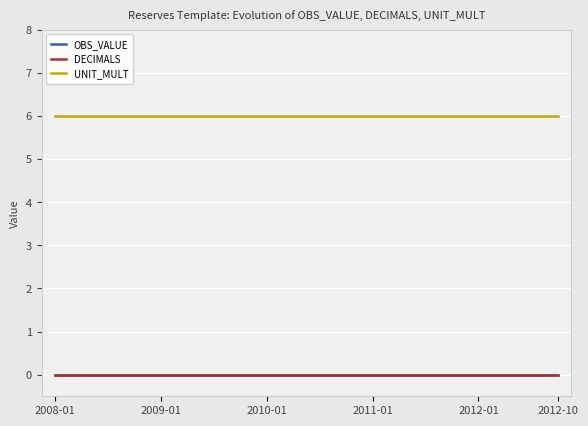

True or false: DECIMALS and UNIT_MULT intersect in this chart.

False